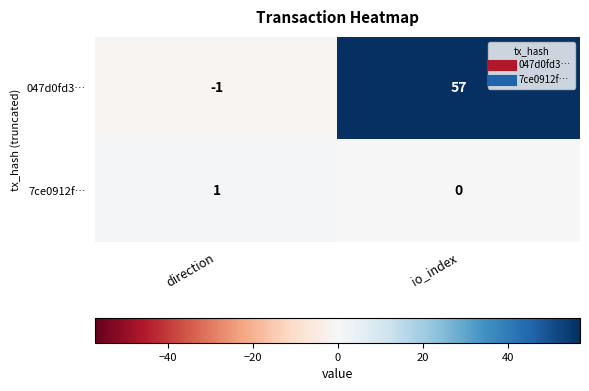

Reading left to right, list all the values displayed in this chart.

047d0fd3…: -1	57
7ce0912f…: 1	0